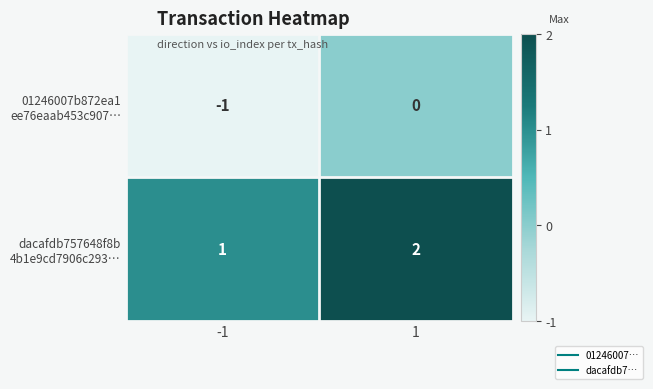

How many distinct data groups are displayed?

2